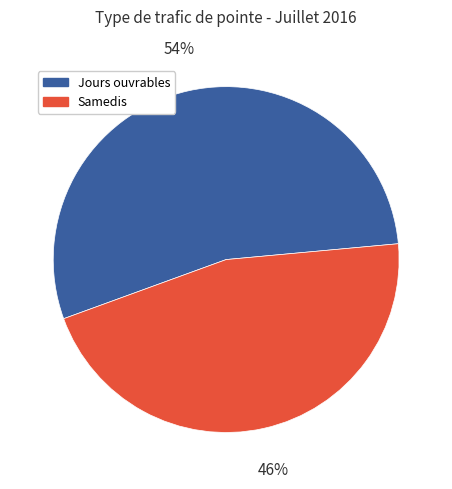

Combined, do Samedis and Jours ouvrables account for over 50%?

Yes